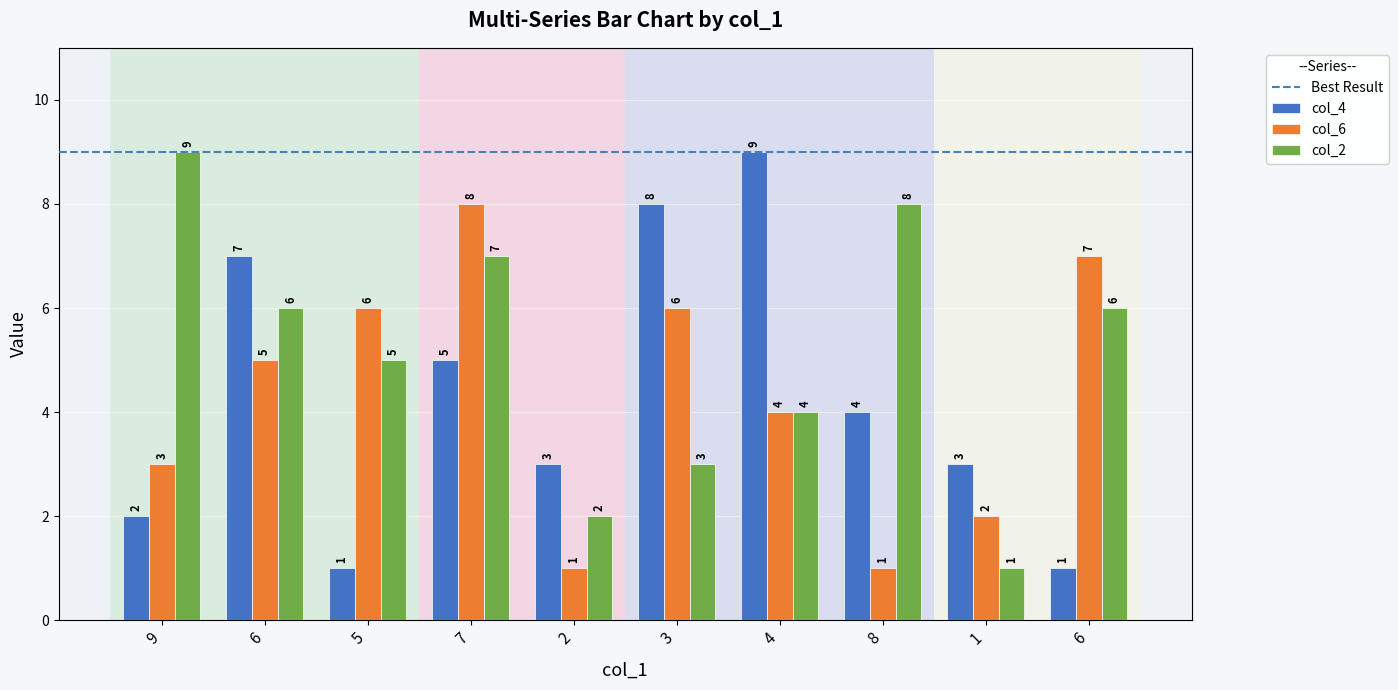

Which has a higher value, 2 or 6?

2